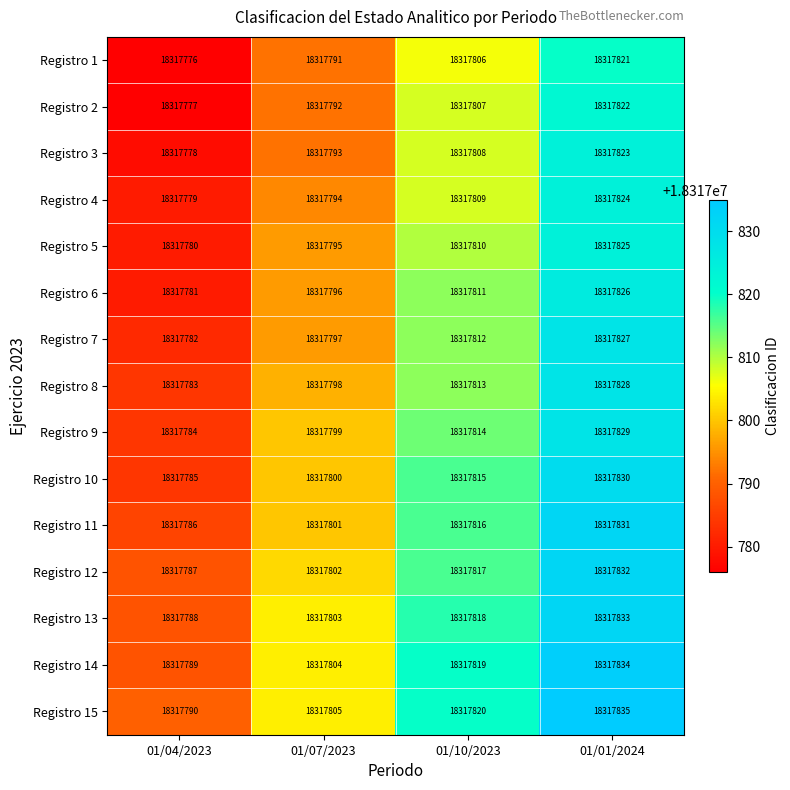

What is the spread (max minus min) of values at 01/10/2023?

14